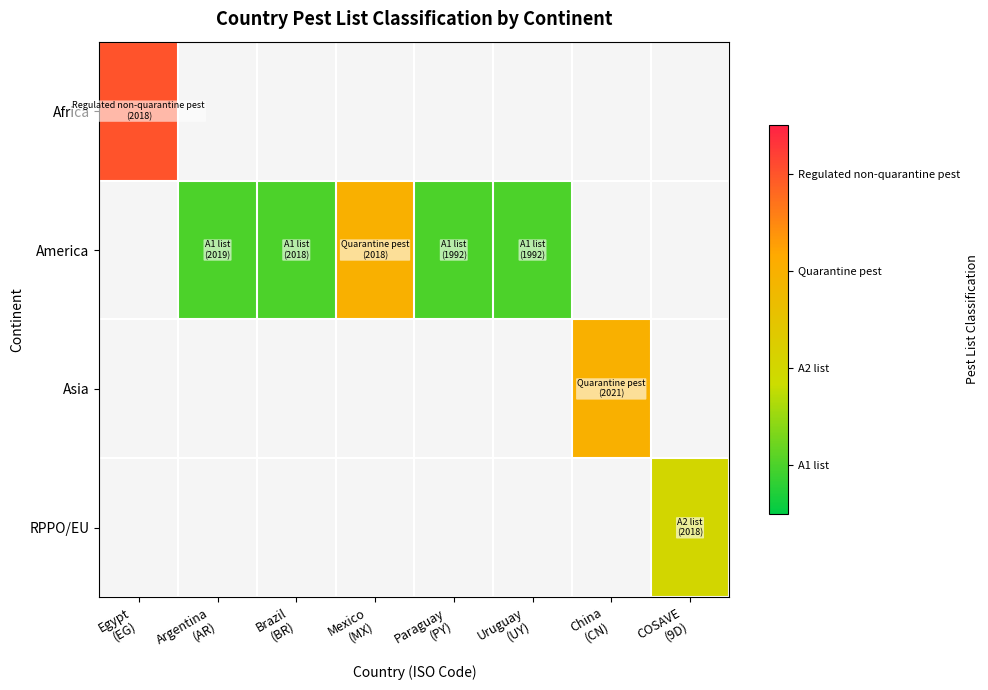

At which category does the chart reach its minimum across all series?

Argentina
(AR)